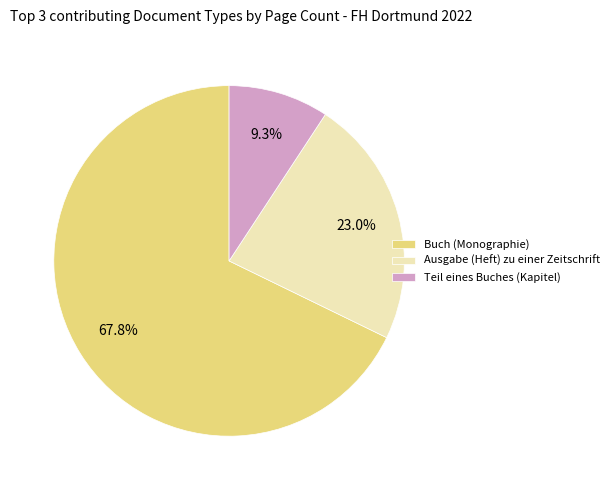

What is the total percentage of Ausgabe (Heft) zu einer Zeitschrift and Buch (Monographie)?

90.7%